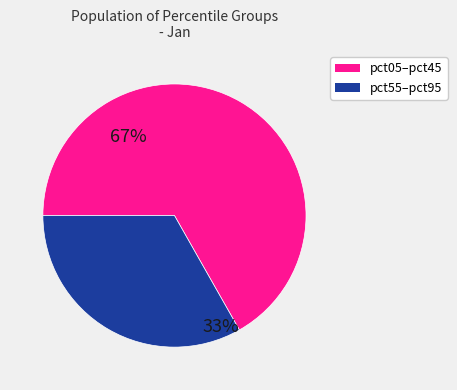

Is there a majority slice in this chart?

Yes